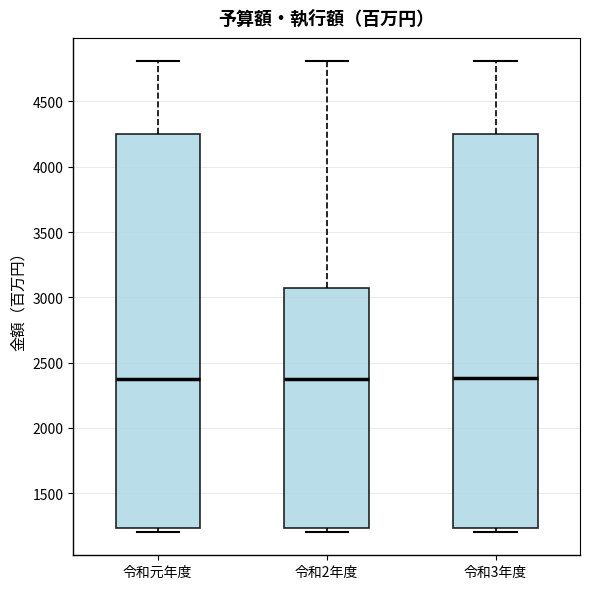

Where is the lower edge of the box for 令和2年度 on the y-axis? The values are not printed on the chart, so give them approximately, as read against the axis.

1250